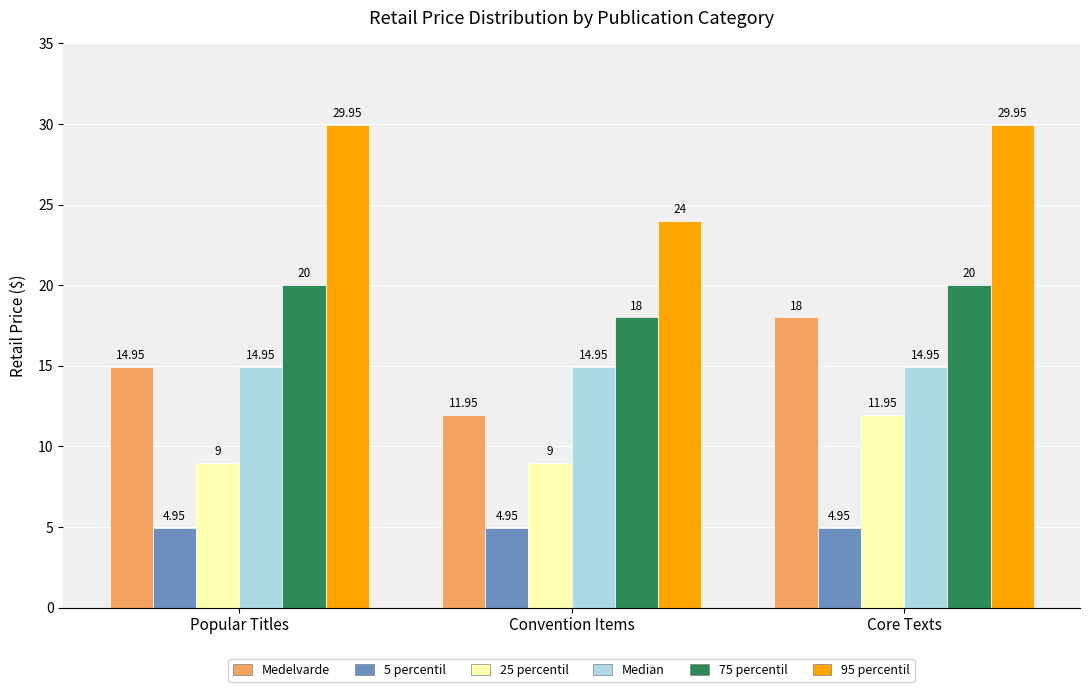

Rank the series at Core Texts from lowest to highest value.

5 percentil, 25 percentil, Median, Medelvarde, 75 percentil, 95 percentil